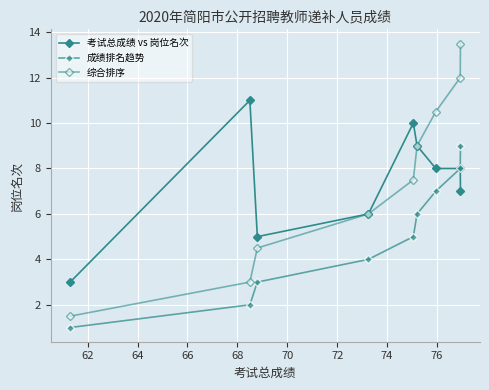

Which series has the largest range (max minus min)?

综合排序